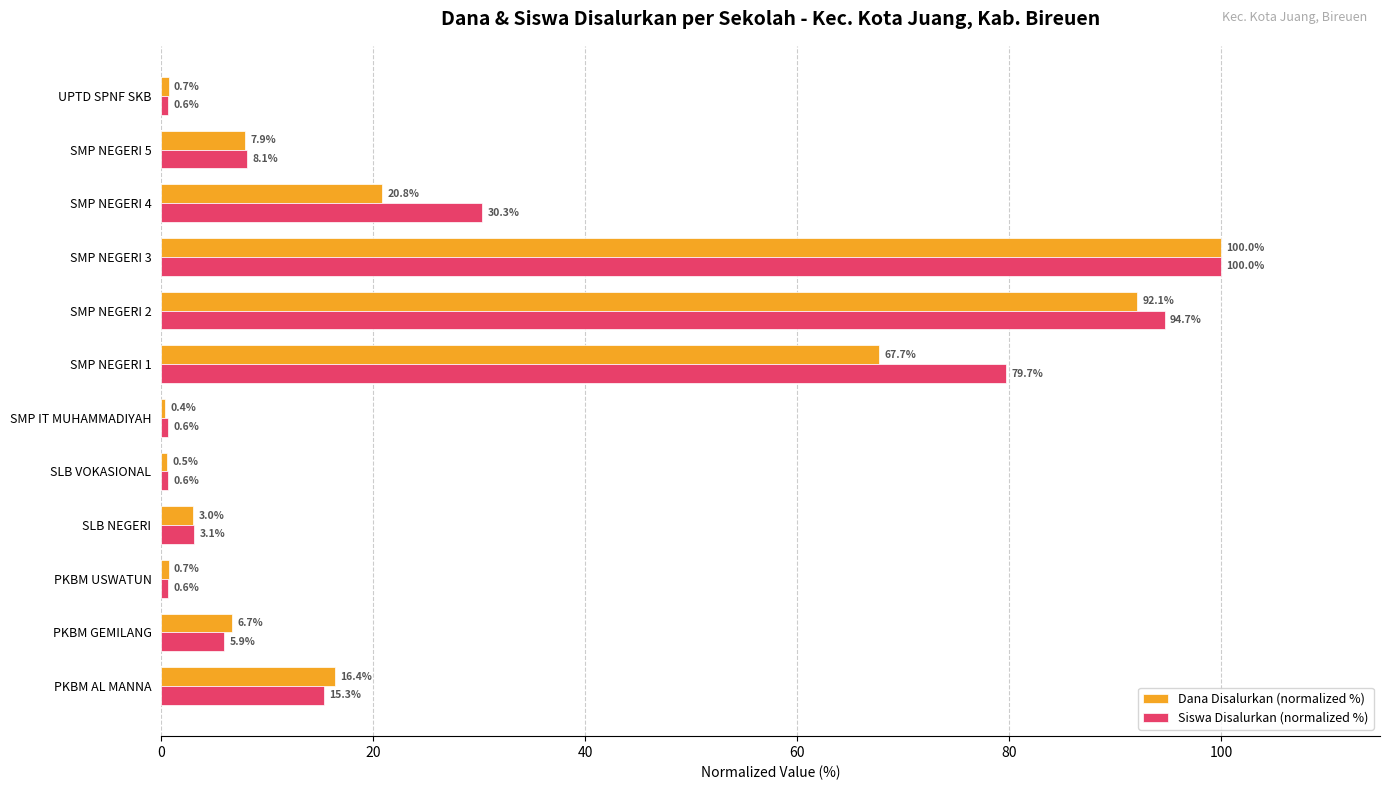

What is the average value of the Dana Disalurkan (normalized %) series?

26.4